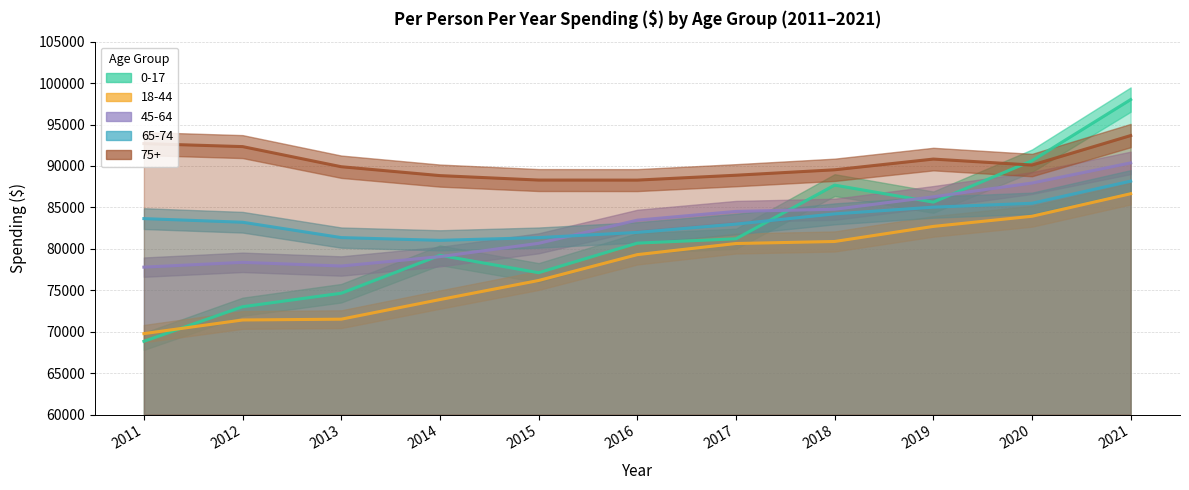

How many data points in 45-64 are above 83461?

5